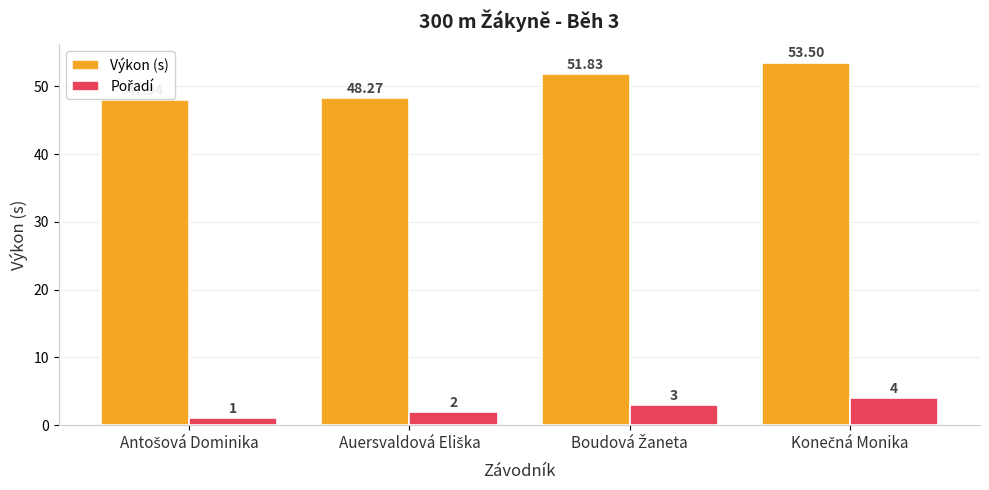

Which series has the largest range (max minus min)?

Výkon (s)